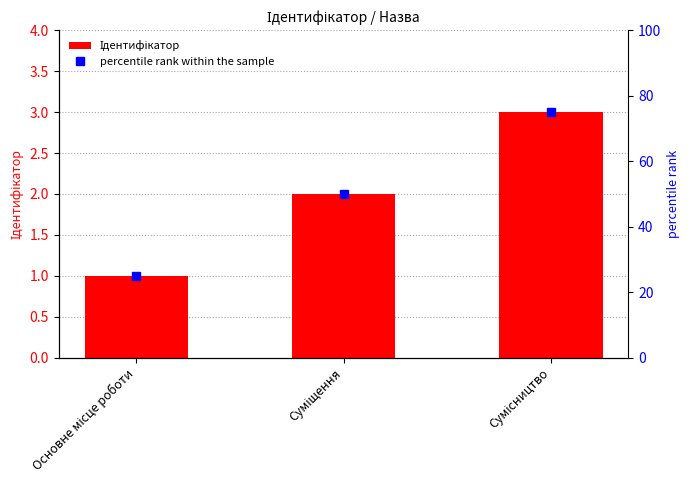

At which label is Ідентифікатор closest to 2?

Суміщення